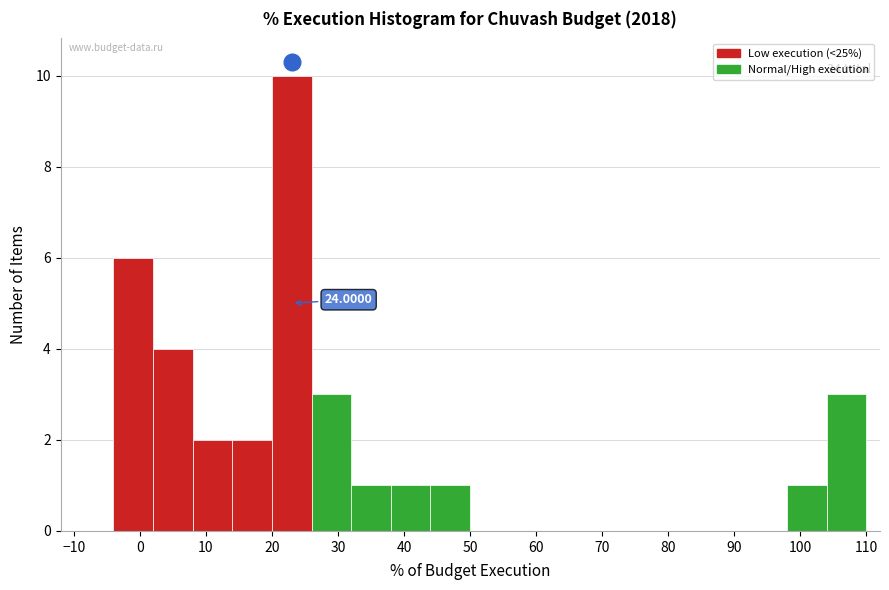

Over which range of the x-axis is the bar tallest?

20 to 26